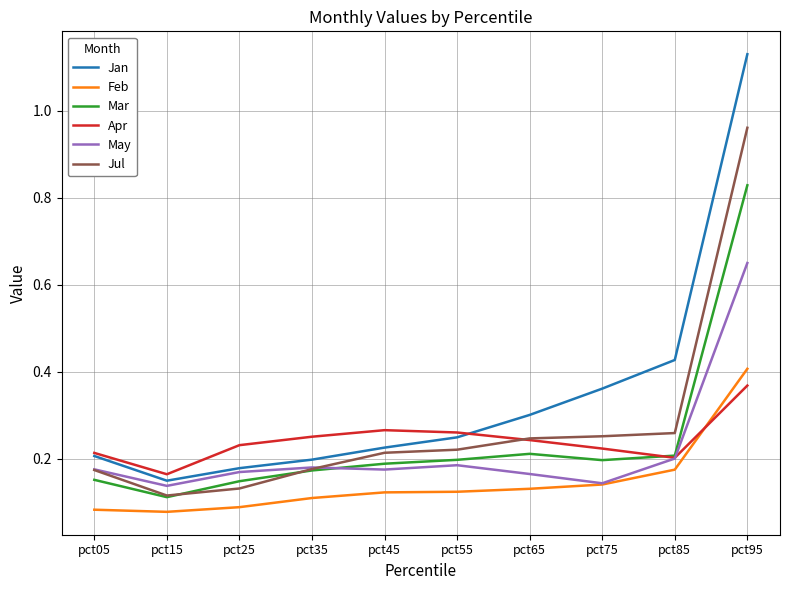

Where is Jan nearest to the value 0?

pct15